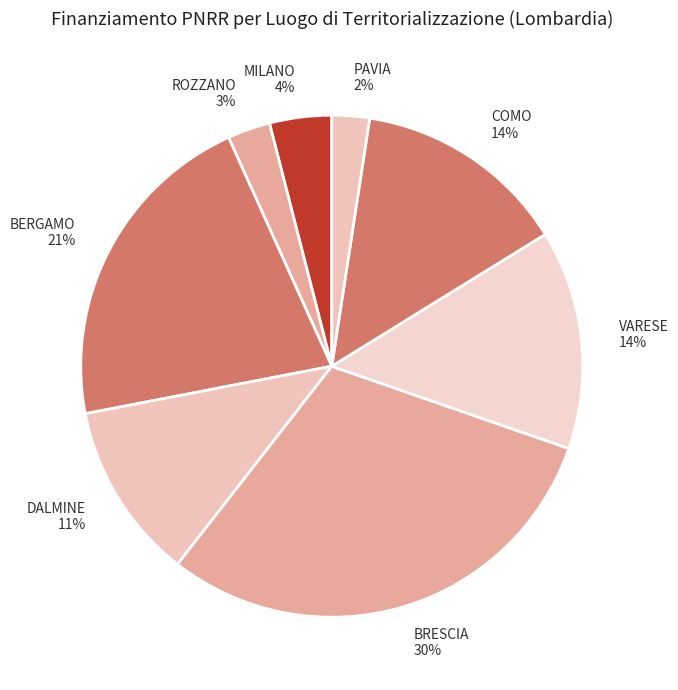

Is there a majority slice in this chart?

No